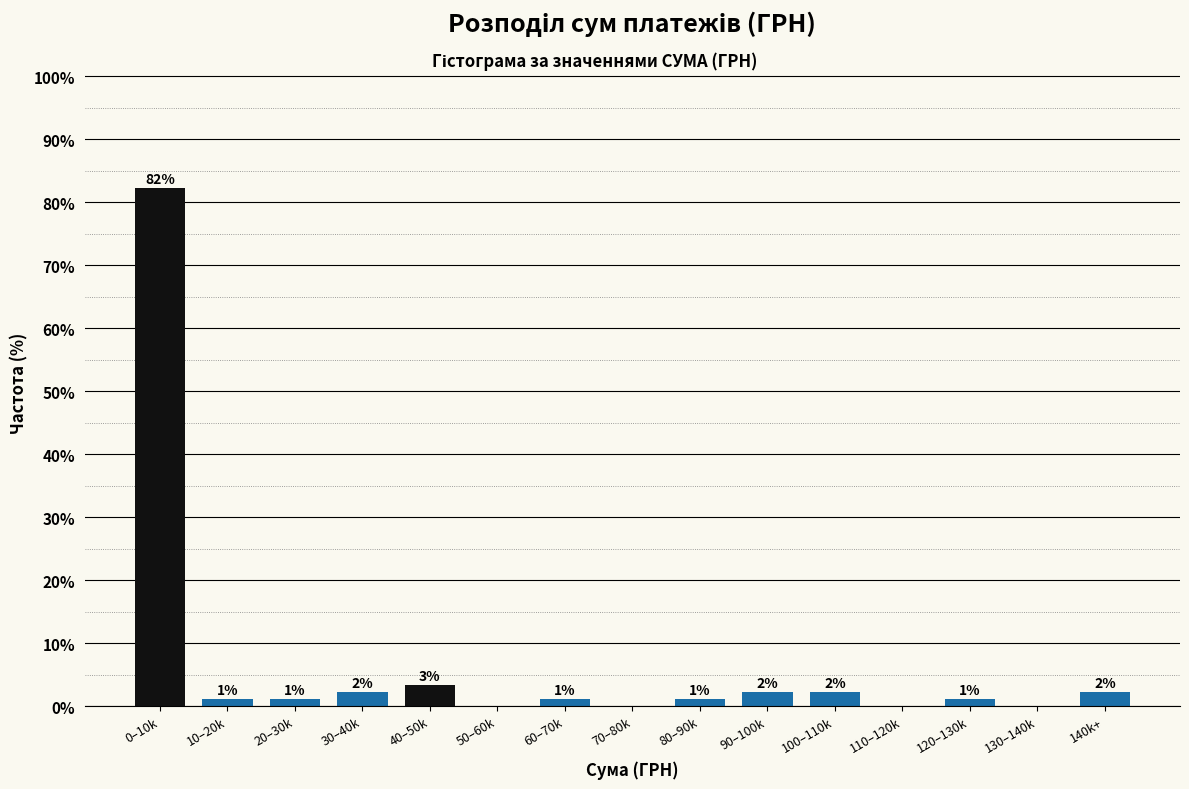

Are the bars horizontal?

No